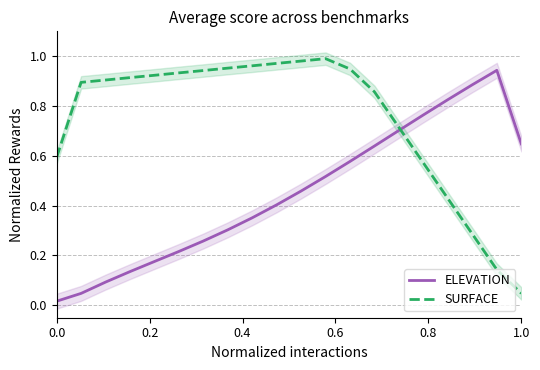

How many times do SURFACE and ELEVATION cross each other?

1